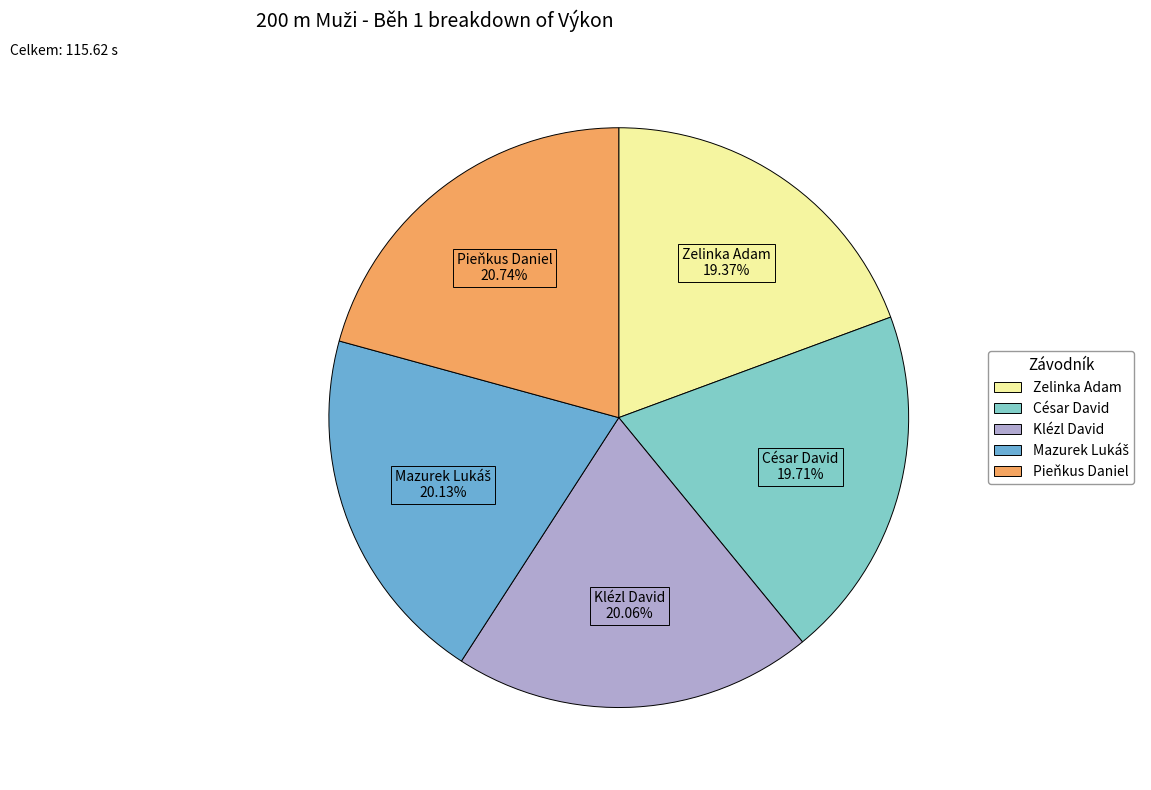

Is the sum of Klézl David and César David greater than half?

No